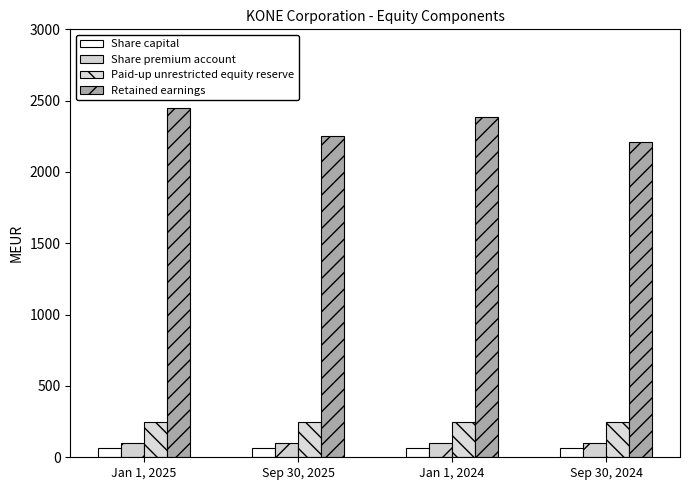

What is the sum of the Retained earnings values at Jan 1, 2025 and Sep 30, 2024?

4658.4